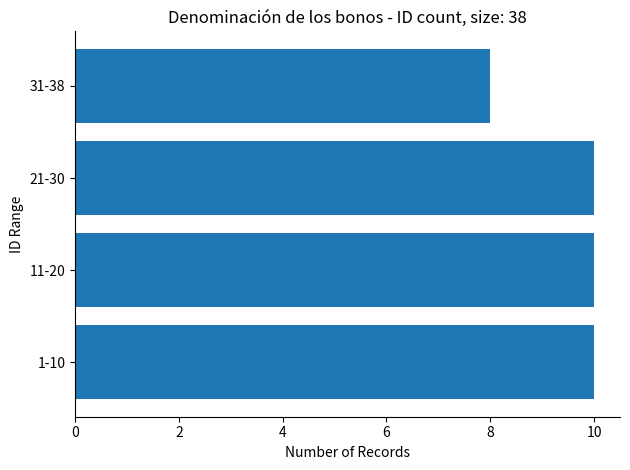

How many values are between 10 and 11?

3